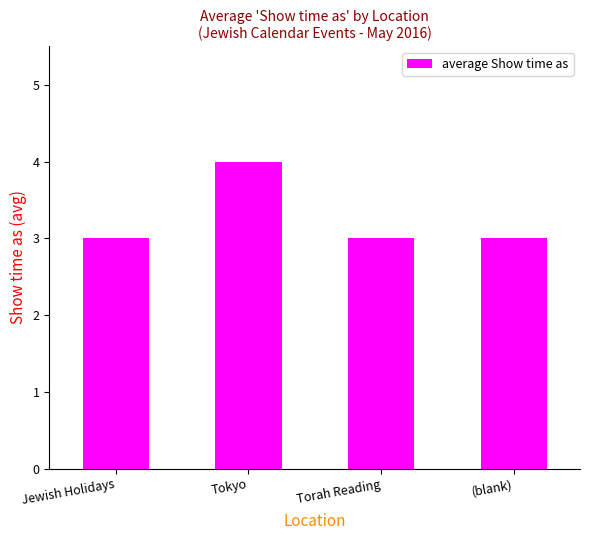

What value does the data have at Torah Reading?

3